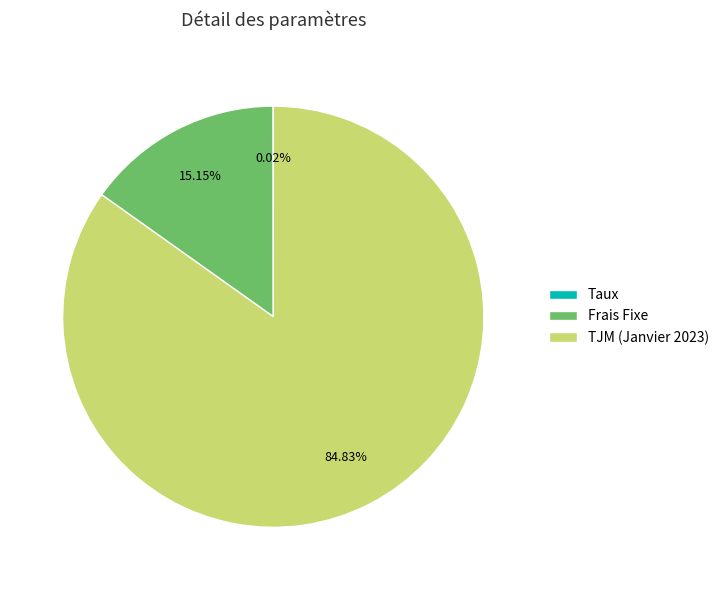

Is there any slice that represents more than half of the pie?

Yes